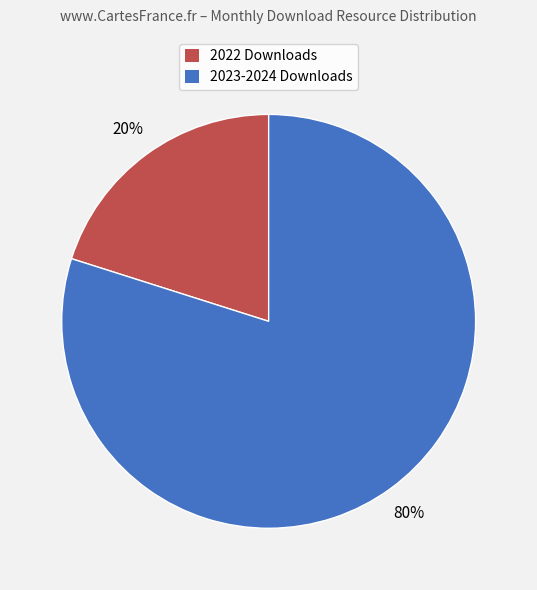

To the nearest percent, what is the average slice percentage?

50%